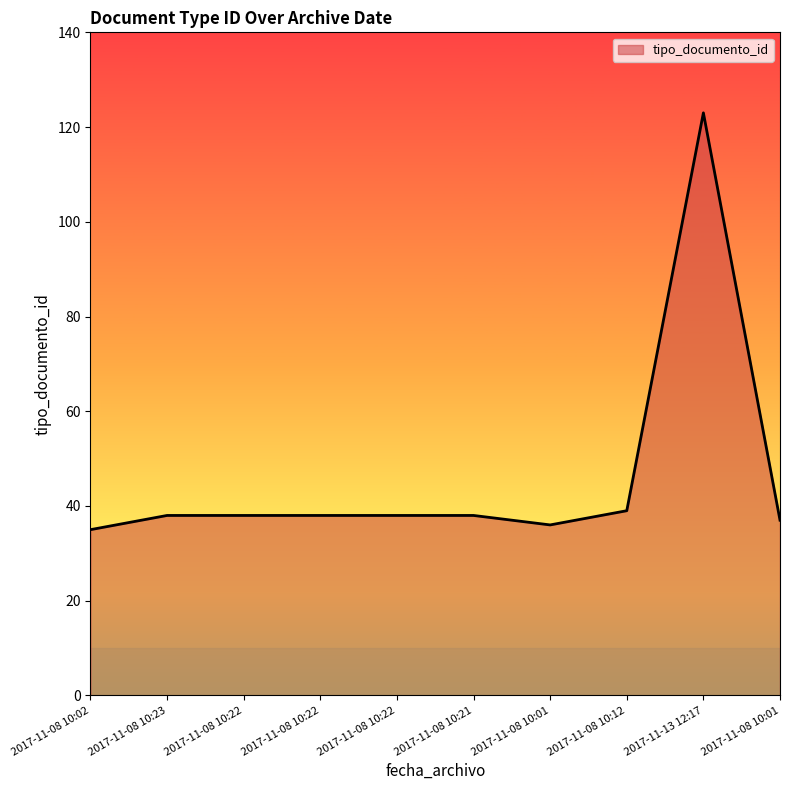

Where is the data nearest to the value 79?

2017-11-08 10:12